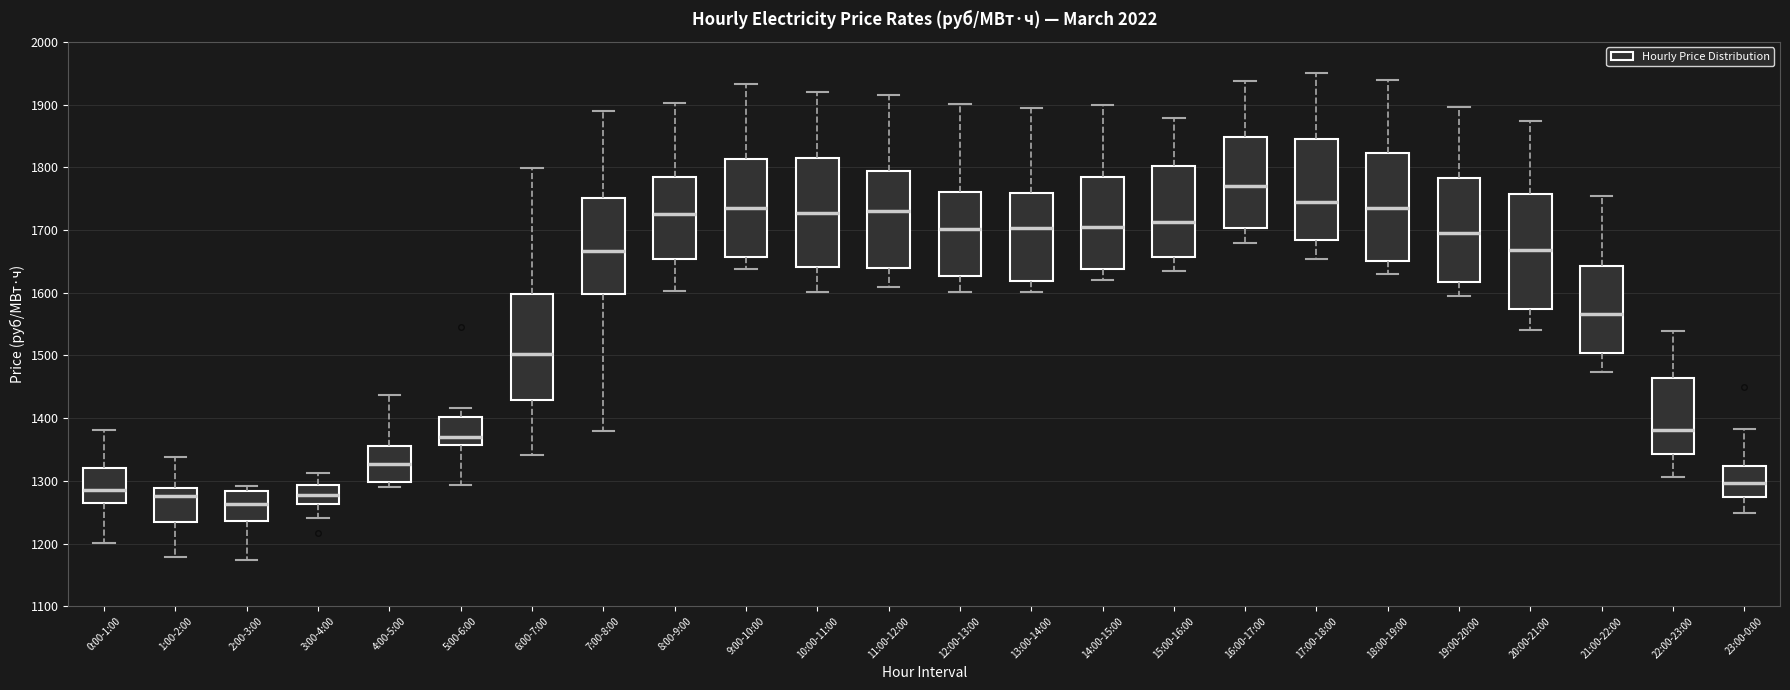

Where does the lower whisker of the box for 18:00-19:00 end on the y-axis? The values are not printed on the chart, so give them approximately, as read against the axis.

1630